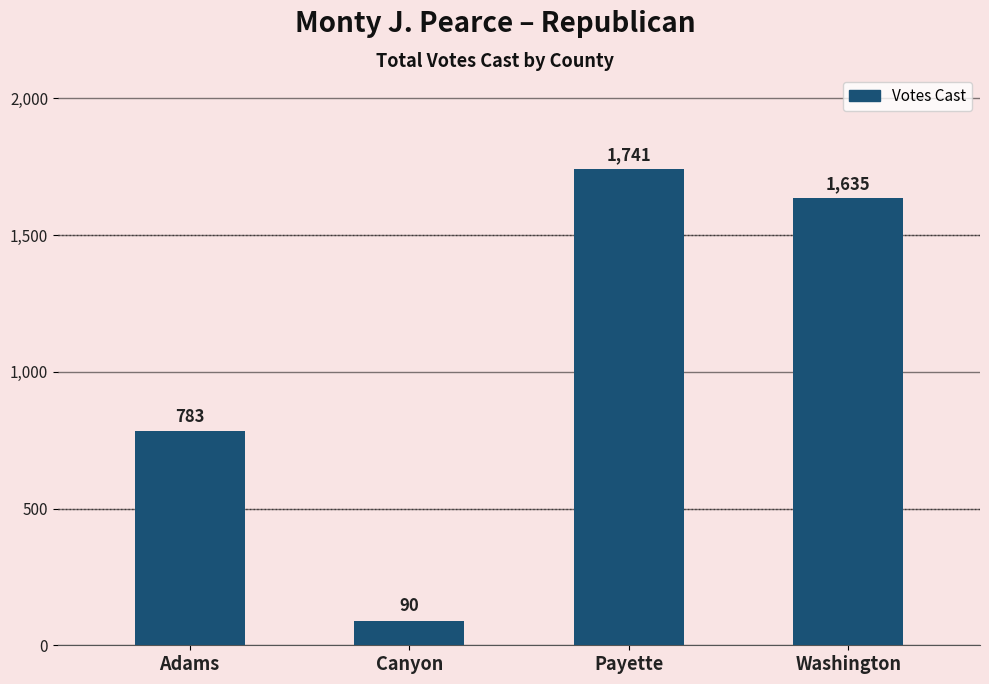

What value does the data have at Adams, to the nearest 50?

800